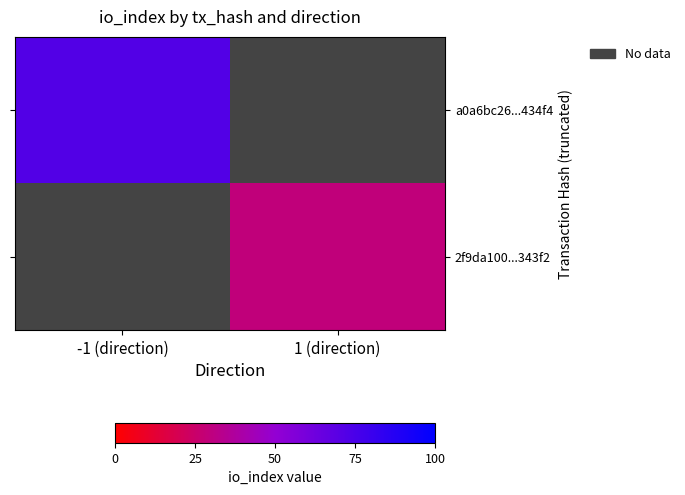

What is the minimum value shown in the chart?

29.0